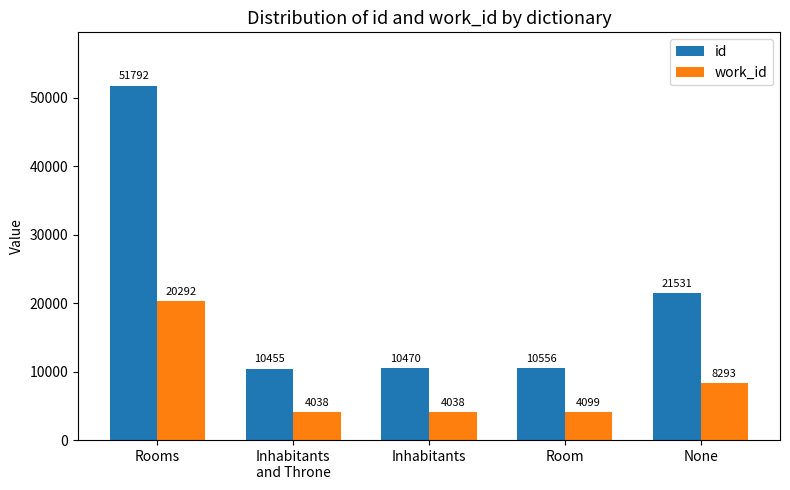

What is the label of the 2nd bar from the left?

Inhabitants
and Throne